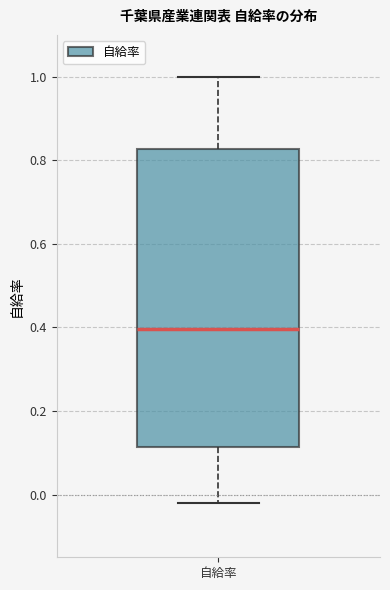

Transcribe this box plot: give where the median line is, the range the box spans, and where the two whiskers end, as read against the y-axis. The values are not printed on the chart, so give them approximately, as read against the axis.

median 0.40, box 0.12 to 0.82, whiskers -0.02 to 1.00